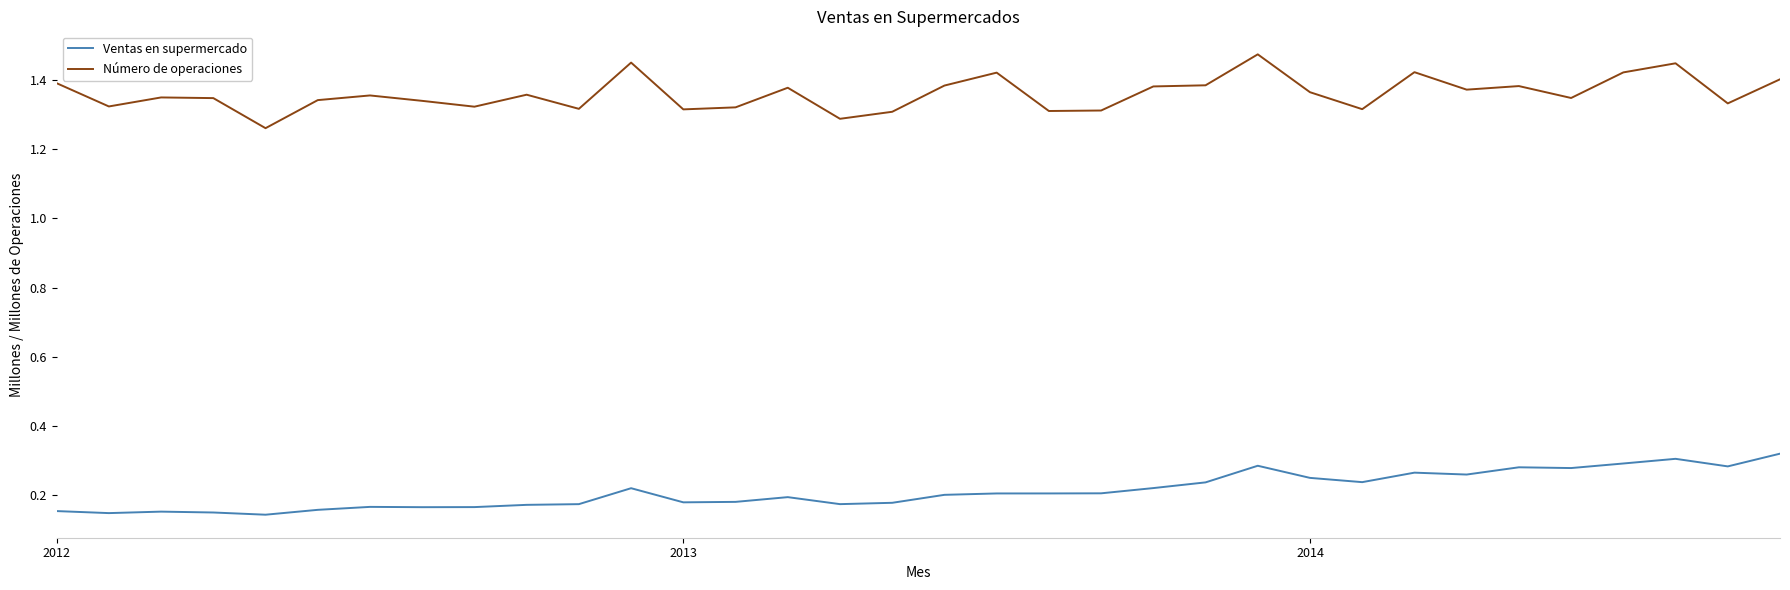

How many interior local valleys does the Ventas en supermercado series have?

9